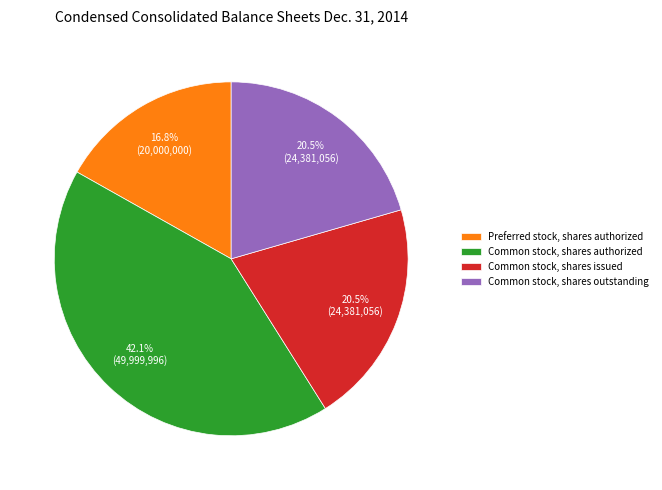

True or false: Preferred stock, shares authorized accounts for 17% of the total.

True